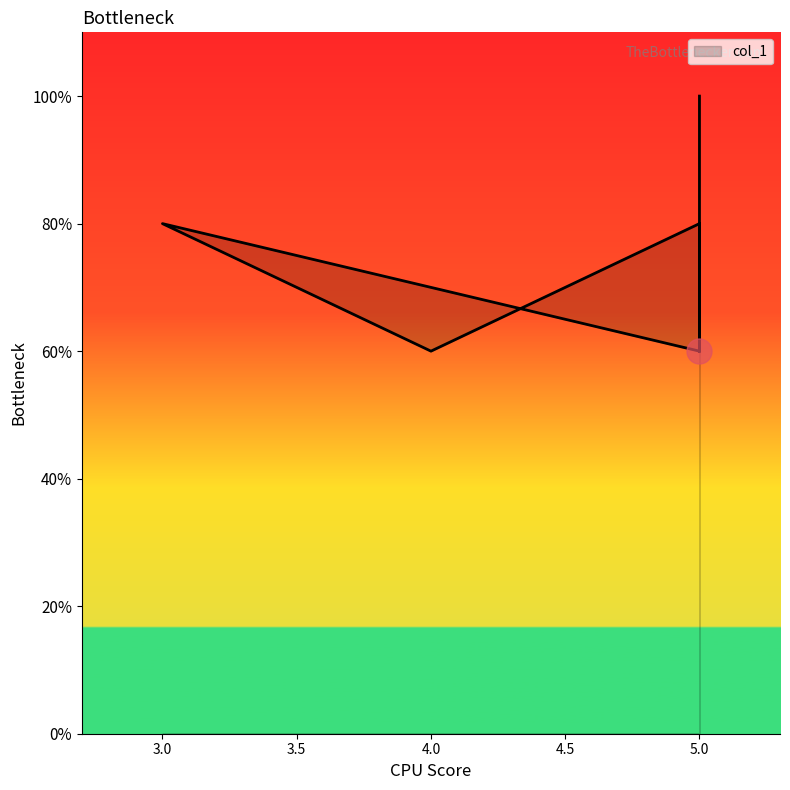

At which label does the data first exceed 4?

5